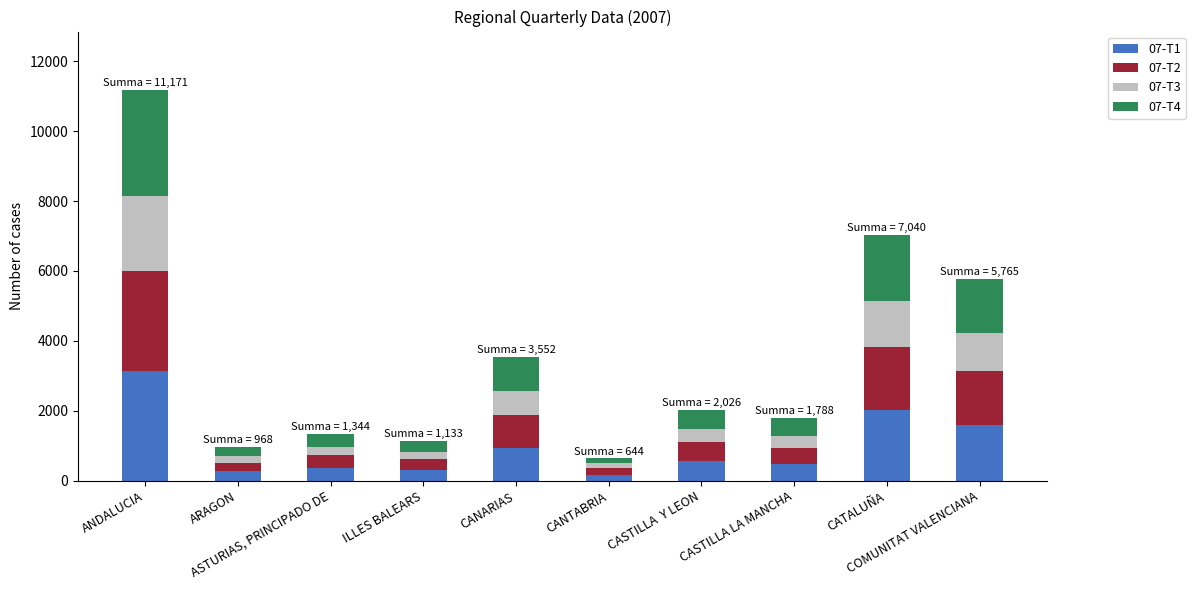

The value of 07-T3 at ANDALUCIA is 1024. True or false?

False